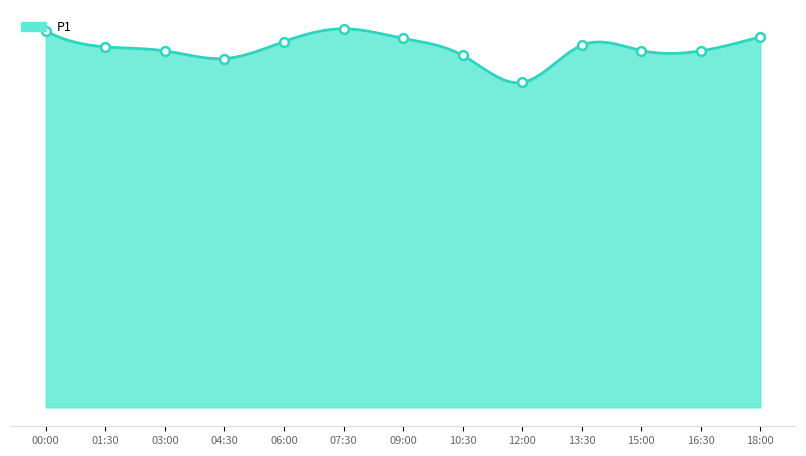

What is the ratio of the value at 15:00 to the value at 16:30?

1.0